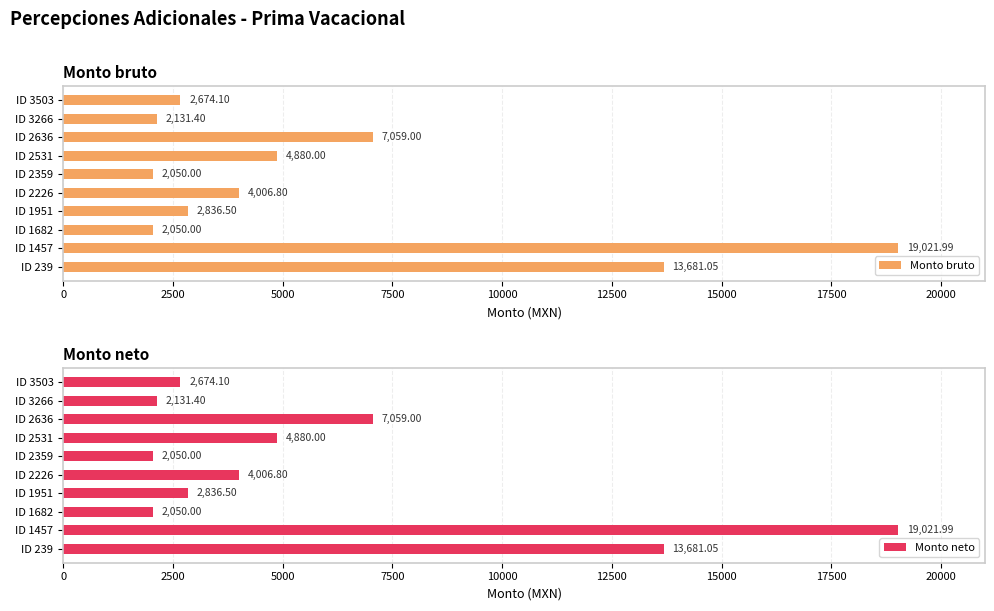

The Monto neto series shows 3868.5 at ID 1951. True or false?

False